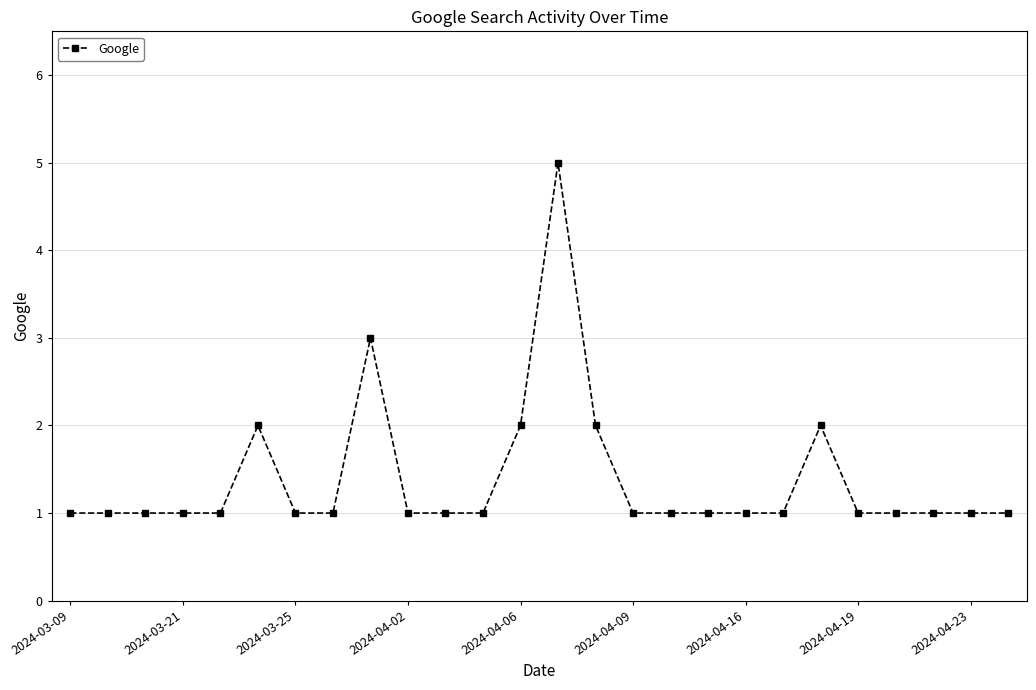

What is the maximum value shown in the chart?

5